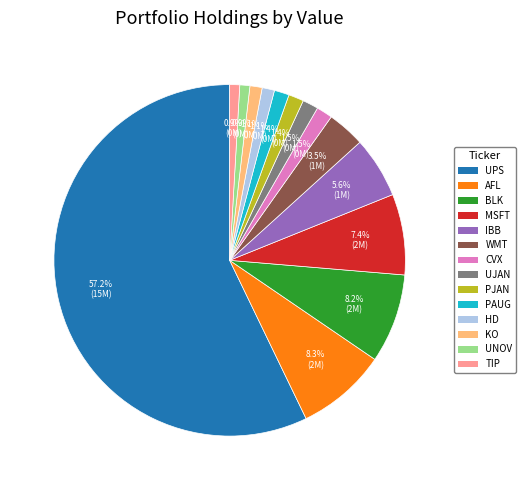

Is it true that BLK is 21% of the pie?

False